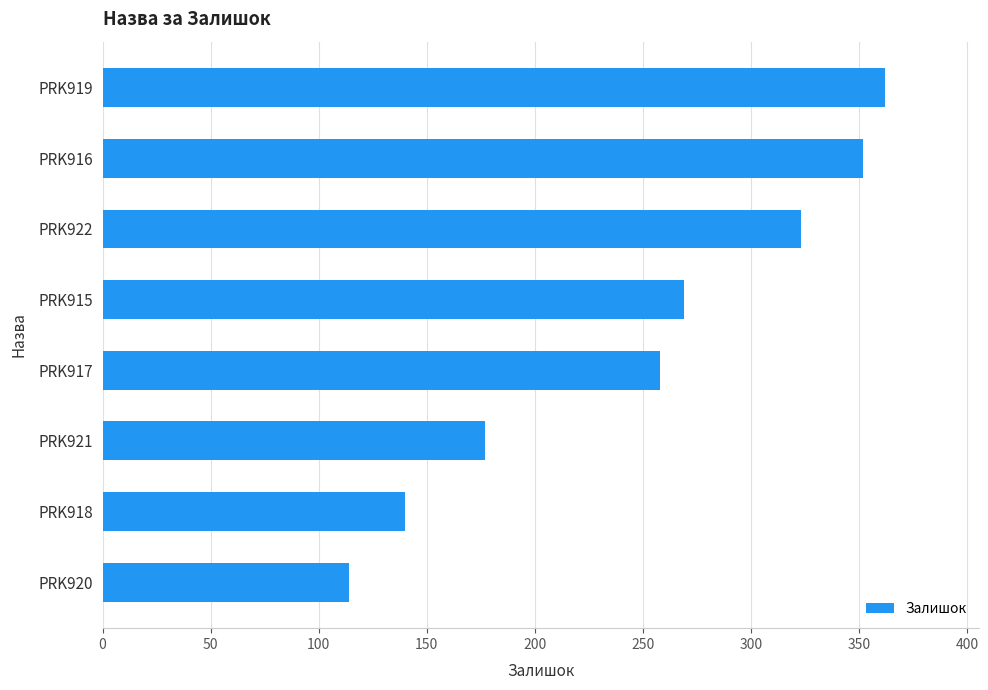

Reading bottom to top, list all the values displayed in this chart.

PRK920=114	PRK918=140	PRK921=177	PRK917=258	PRK915=269	PRK922=323	PRK916=352	PRK919=362